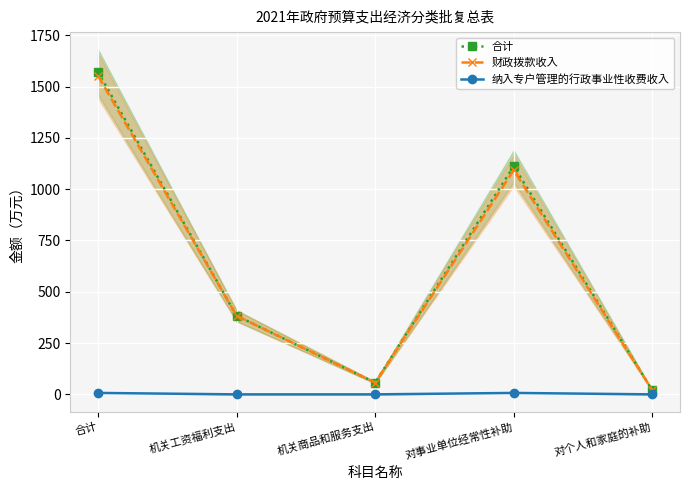

Is the value of 纳入专户管理的行政事业性收费收入 at 对事业单位经常性补助 greater than the value of 财政拨款收入 at 机关商品和服务支出?

No